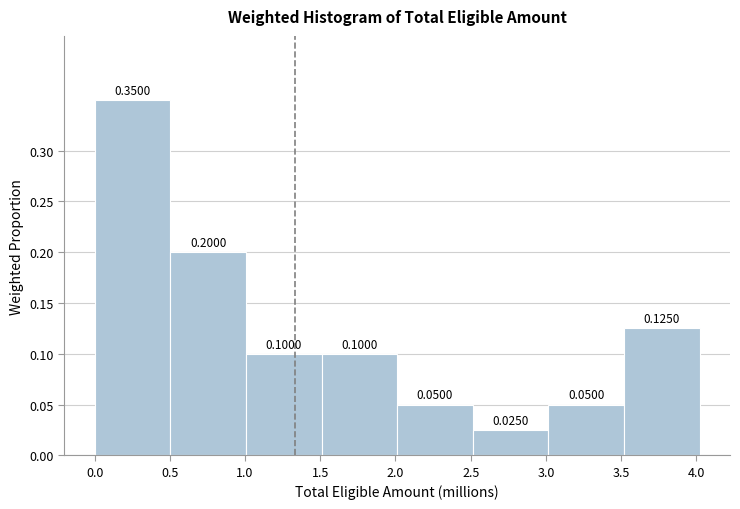

Reading left to right, transcribe this chart: for each bar, give the range it covers on the x-axis and its height. The bar edges are not printed on the chart, so give them approximately, as read against the axis.

0.0 to 0.5: 0.3500
0.5 to 1.0: 0.2000
1.0 to 1.5: 0.1000
1.5 to 2.0: 0.1000
2.0 to 2.5: 0.0500
2.5 to 3.0: 0.0250
3.0 to 3.5: 0.0500
3.5 to 4.0: 0.1250